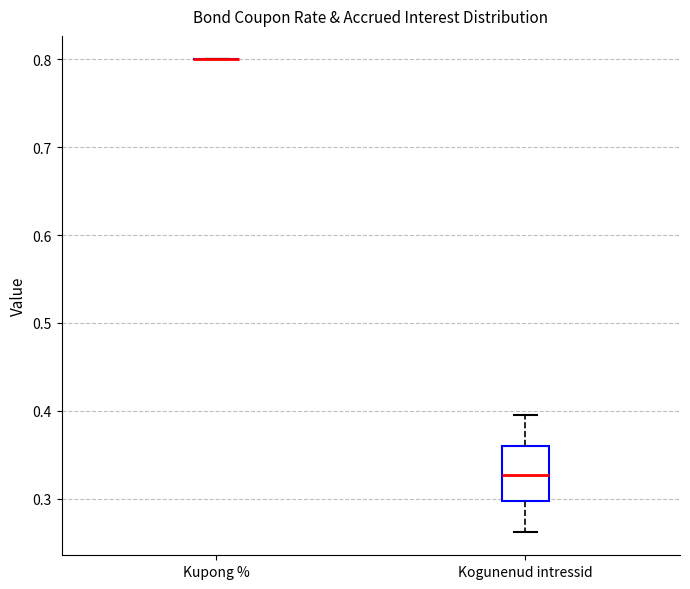

Reading left to right, read every box against the y-axis: the position of its median line, the range the box covers, and the ends of its whiskers. The values are not printed on the chart, so give them approximately, as read against the axis.

Kupong %: box collapsed to a line at 0.80, whiskers 0.80 to 0.80
Kogunenud intressid: median 0.33, box 0.30 to 0.36, whiskers 0.26 to 0.40